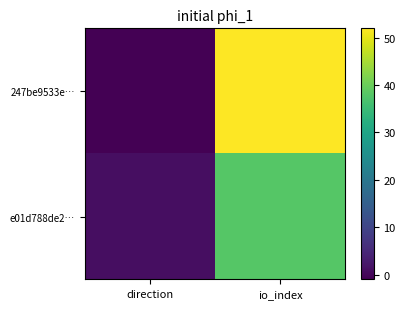

At io_index, list the series in order from largest to smallest.

247be9533e…, e01d788de2…